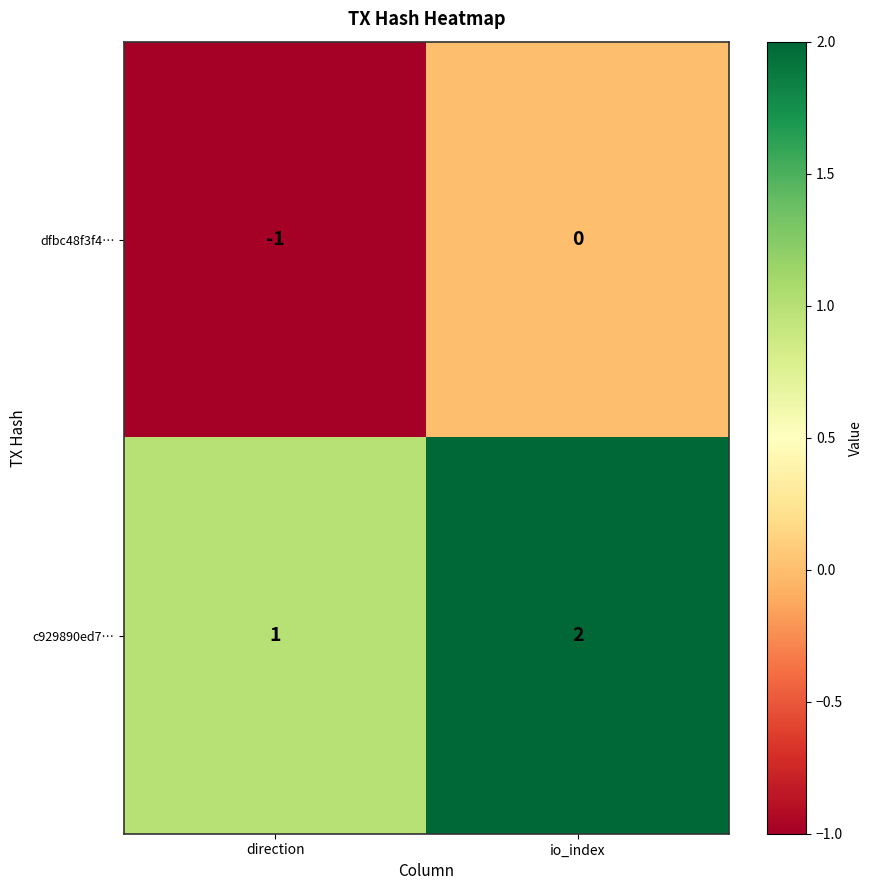

At which category does the chart reach its minimum across all series?

direction